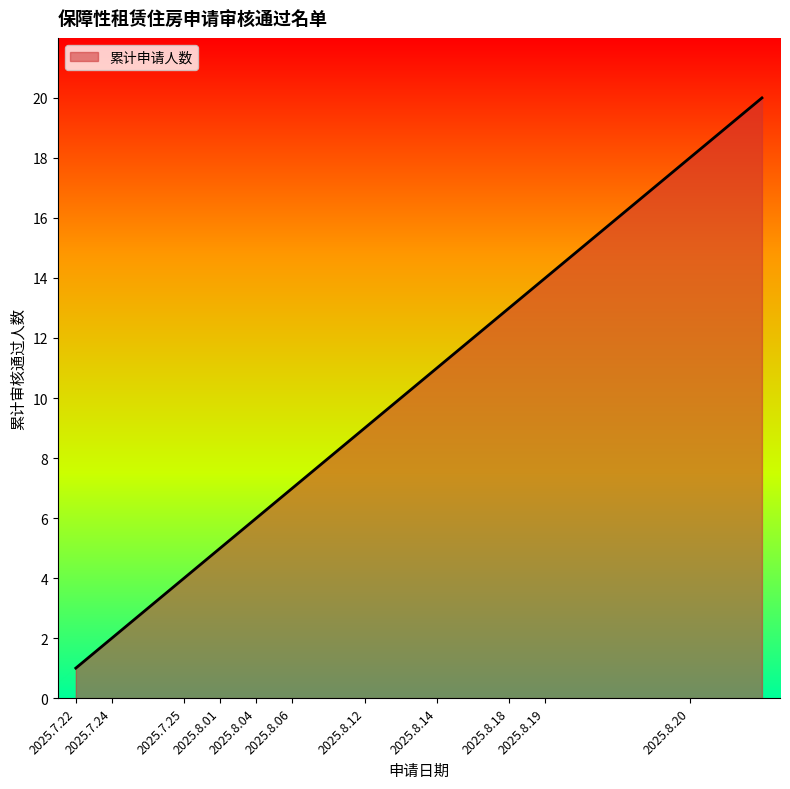

Which category has the lowest value across all series?

2025.7.22